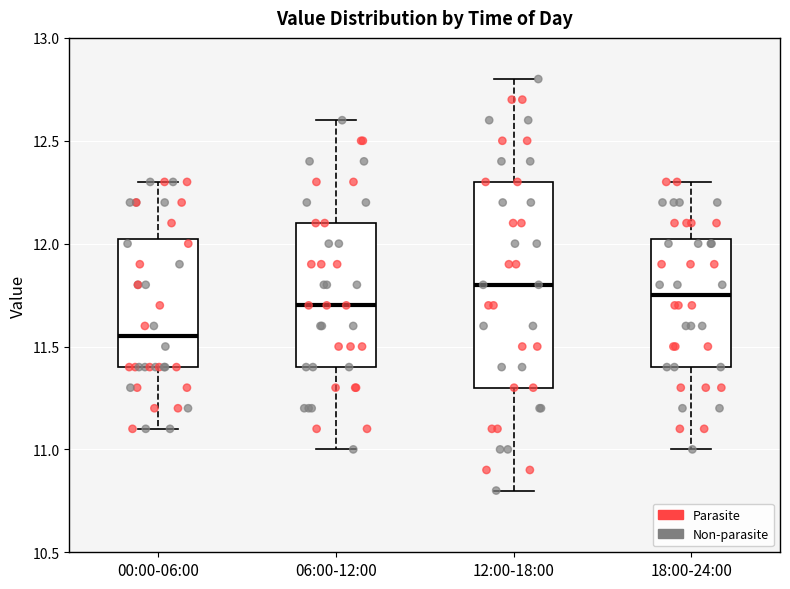

Reading left to right, transcribe this box plot: for each box, give where its median line is, the range the box spans, and where its two whiskers end, as read against the y-axis. The values are not printed on the chart, so give them approximately, as read against the axis.

00:00-06:00: median 11.55, box 11.40 to 12.05, whiskers 11.10 to 12.30
06:00-12:00: median 11.70, box 11.40 to 12.10, whiskers 11.00 to 12.60
12:00-18:00: median 11.80, box 11.30 to 12.30, whiskers 10.80 to 12.80
18:00-24:00: median 11.75, box 11.40 to 12.05, whiskers 11.00 to 12.30